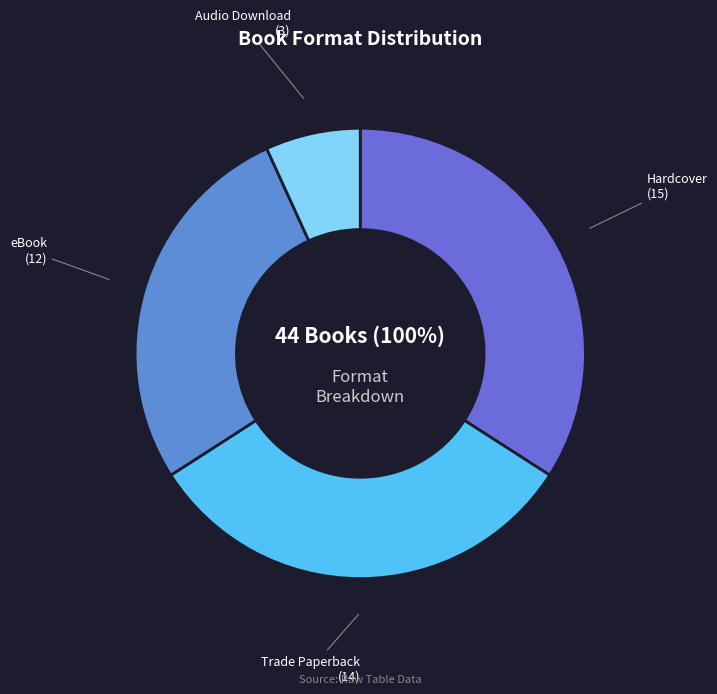

Is Hardcover the majority of the pie?

No